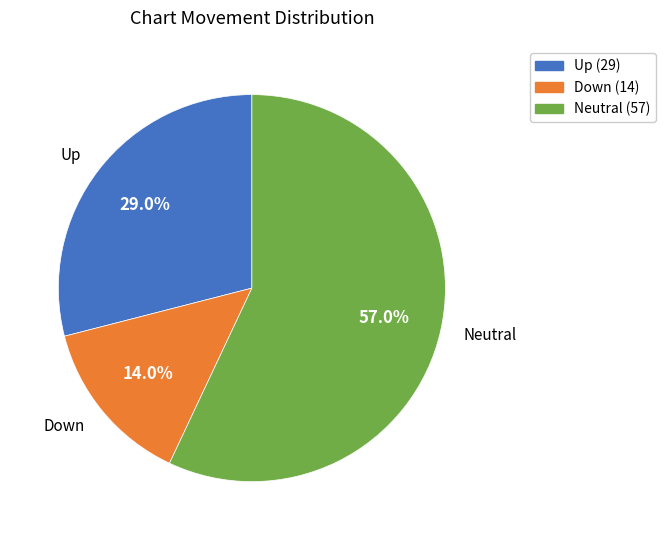

What is the largest slice in the pie chart?

Neutral